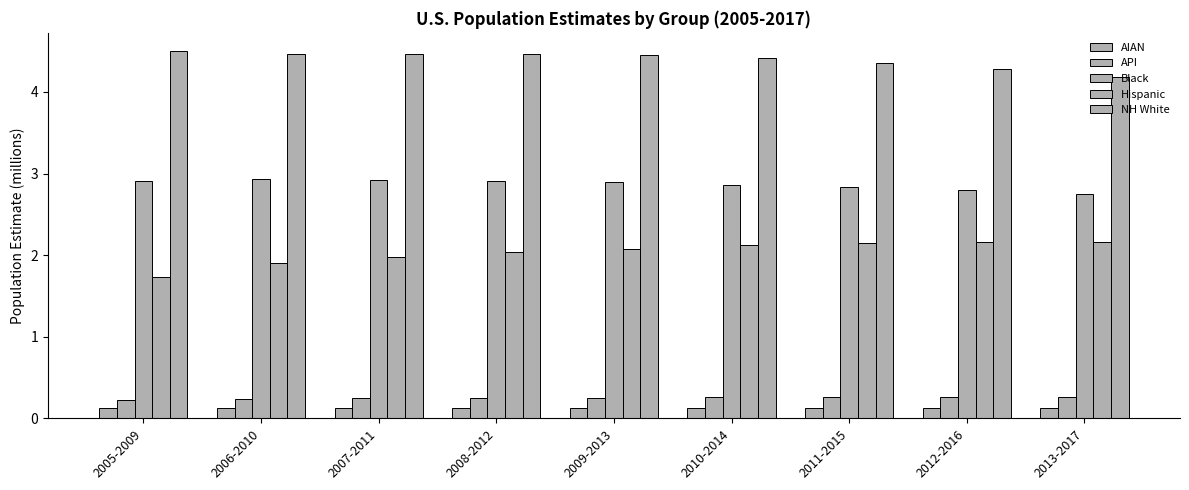

Rank the series at 2007-2011 from highest to lowest value.

NH White, Black, Hispanic, API, AIAN